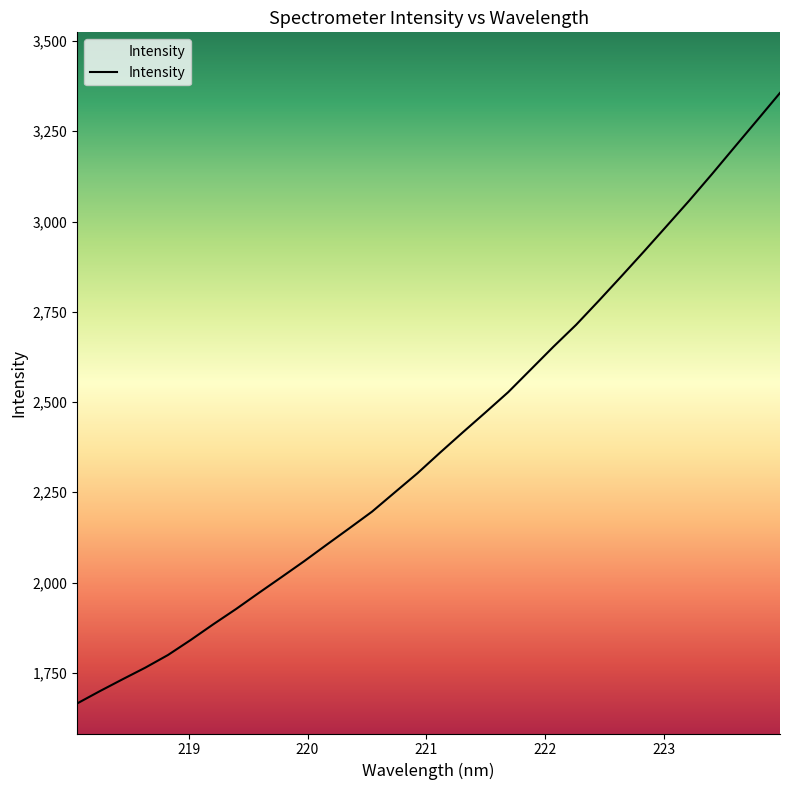

How many lines are shown in the chart?

1